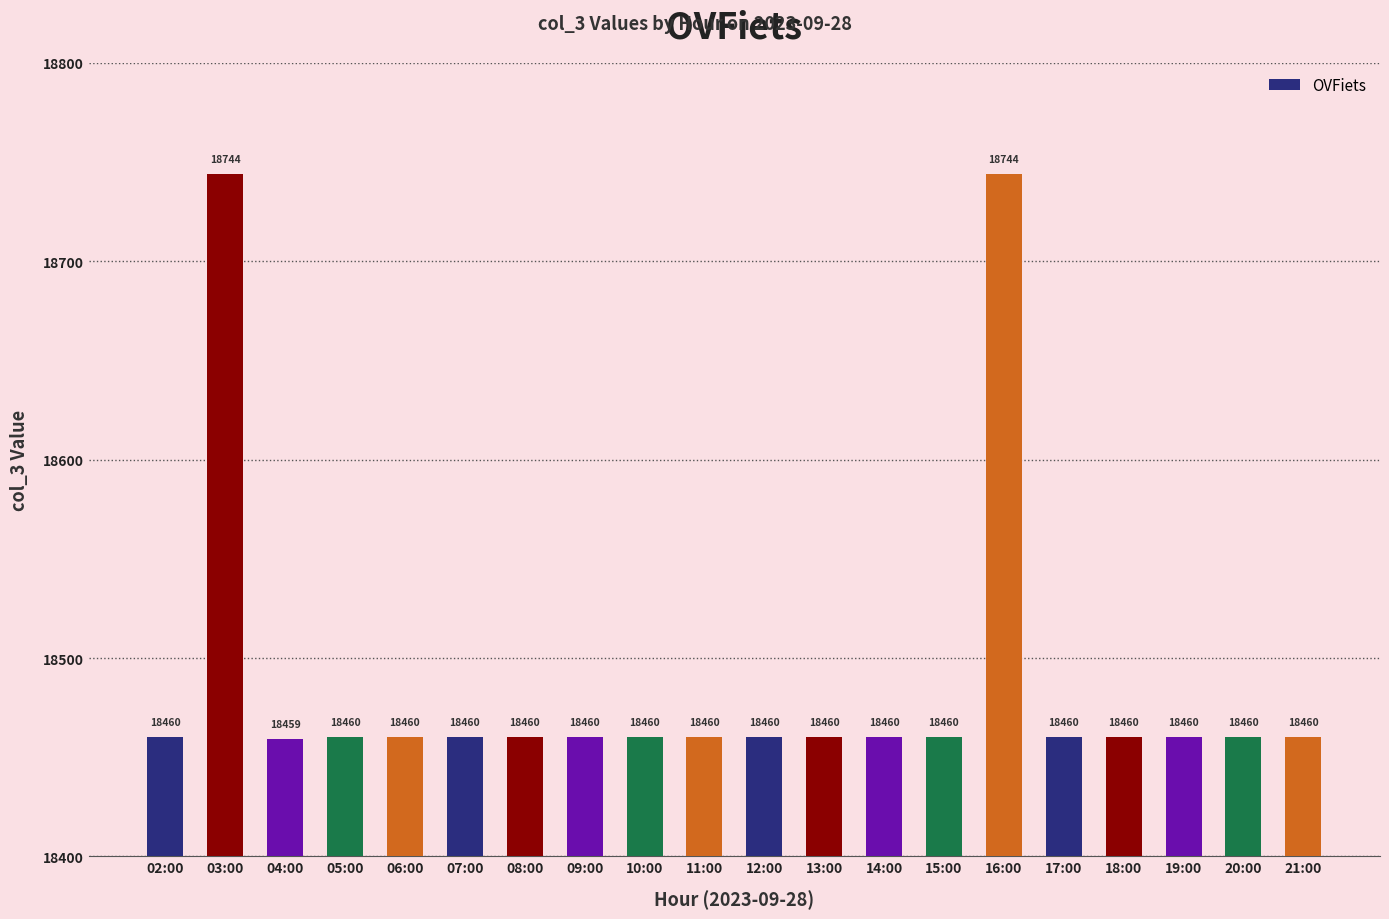

Is it true that the value at 07:00 is 18460?

True